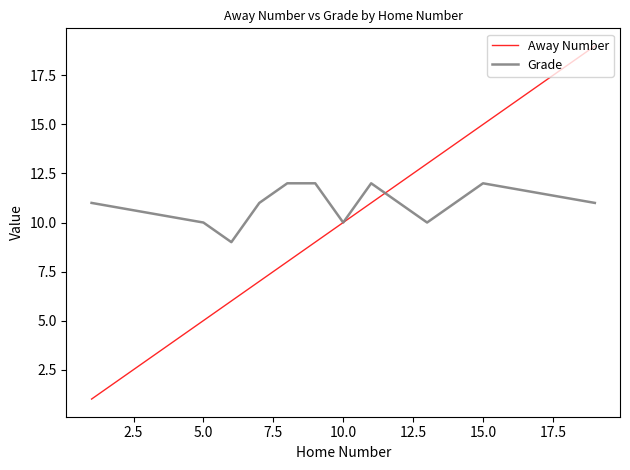

List the series in order of their peak value, lowest first.

Grade, Away Number